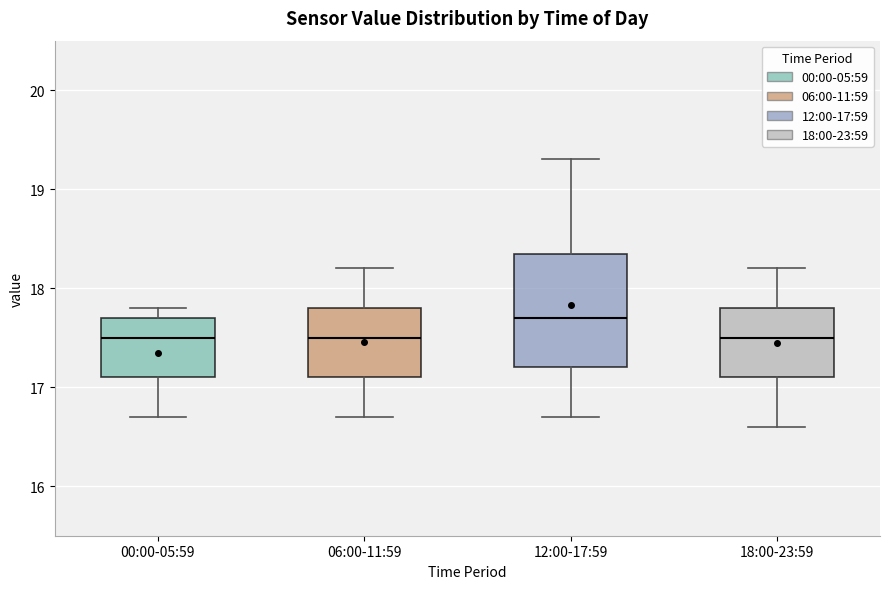

Where does the lower whisker of the box for 18:00-23:59 end on the y-axis? The values are not printed on the chart, so give them approximately, as read against the axis.

16.6